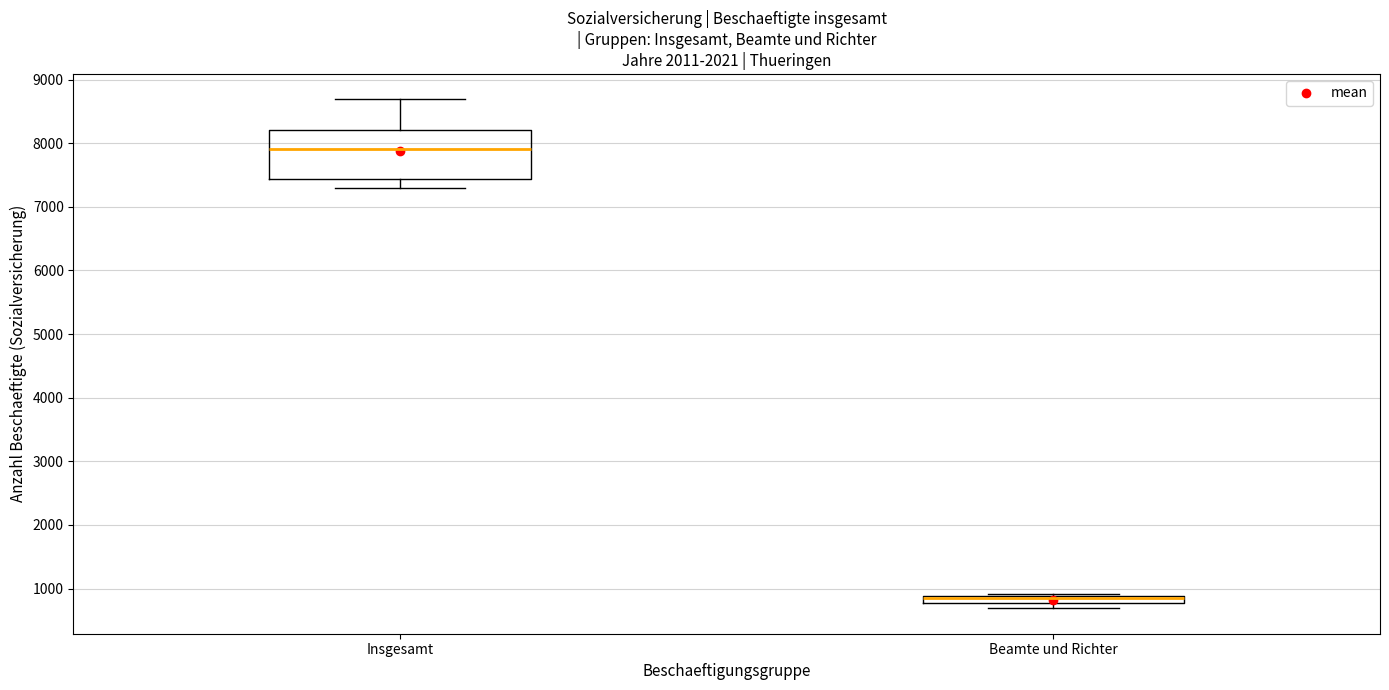

Where is the upper edge of the box for Insgesamt on the y-axis? The values are not printed on the chart, so give them approximately, as read against the axis.

8200